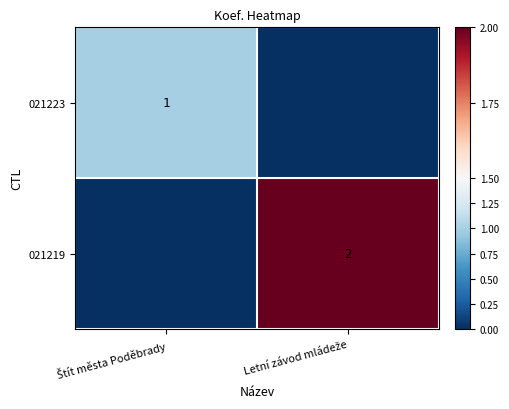

What is the total value across all series at Štít města Poděbrady?

1